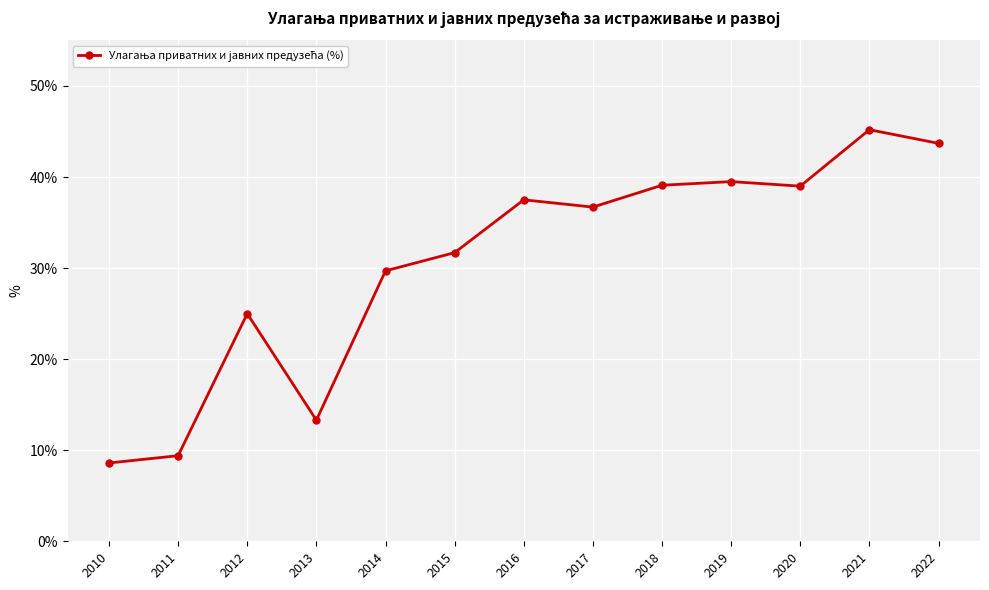

Is this an area chart (filled region under the line)?

No